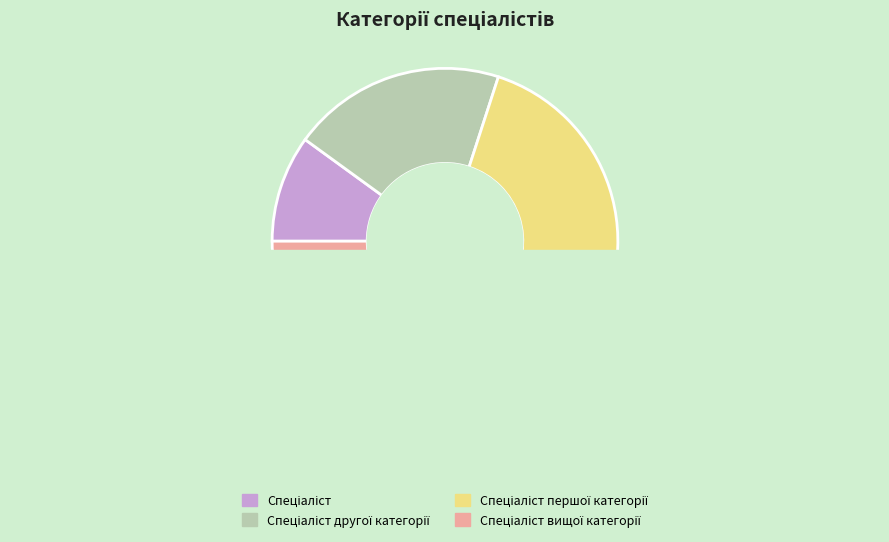

Is Спеціаліст the majority of the pie?

No